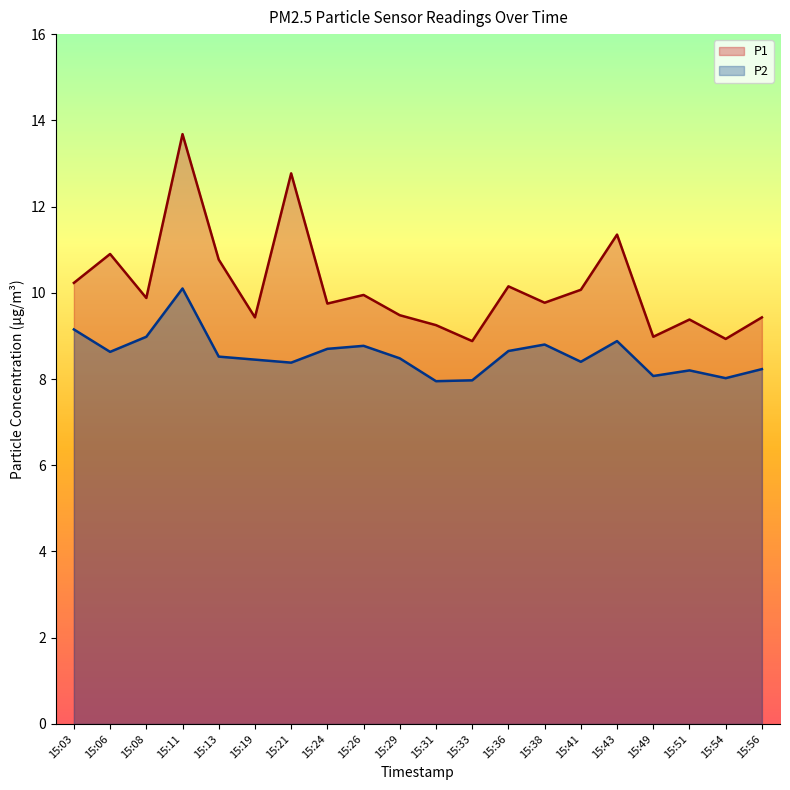

What is the difference between the maximum and second lowest values in the P2 series?

2.1